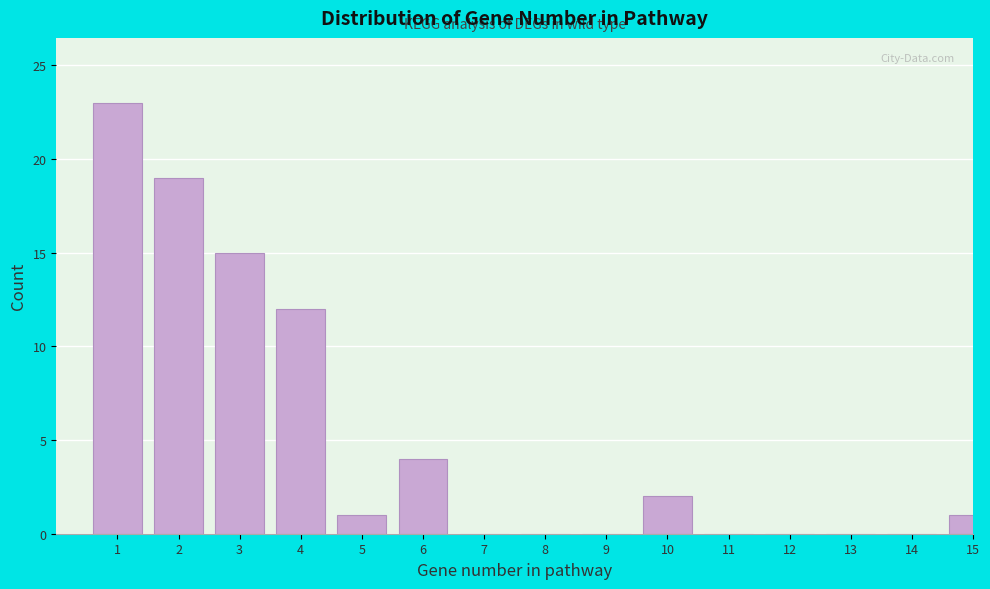

Reading left to right, transcribe all the data shown in this chart.

1=23	2=19	3=15	4=12	5=1	6=4	7=0	8=0	9=0	10=2	11=0	12=0	13=0	14=0	15=1